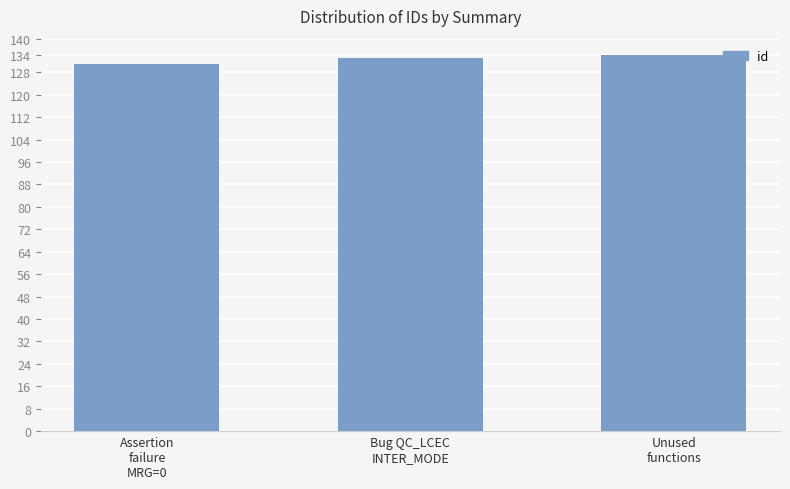

What is the difference between the values at Unused
functions and Assertion
failure
MRG=0?

3